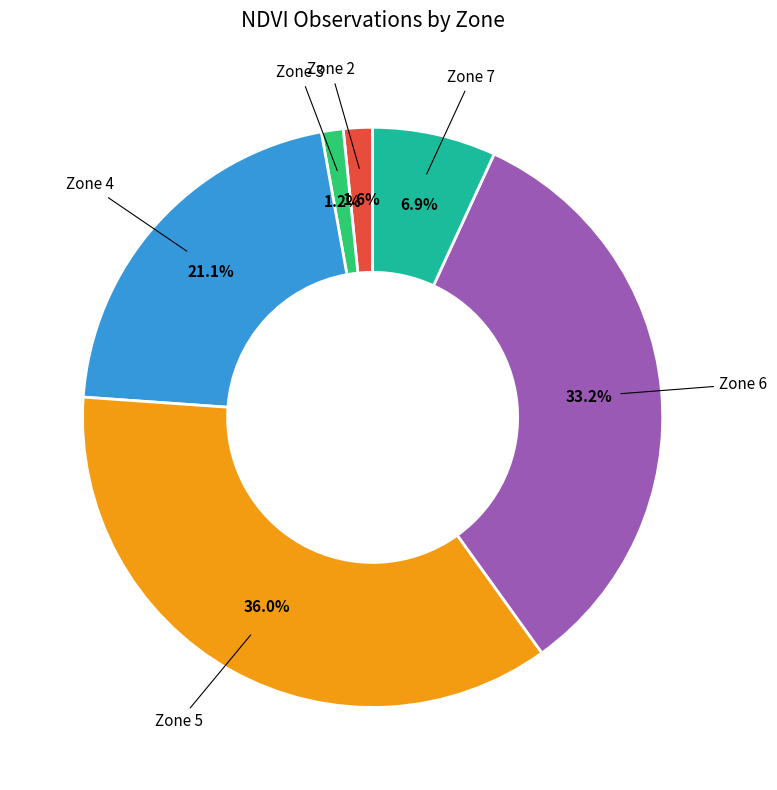

How many segments does this pie chart have?

6